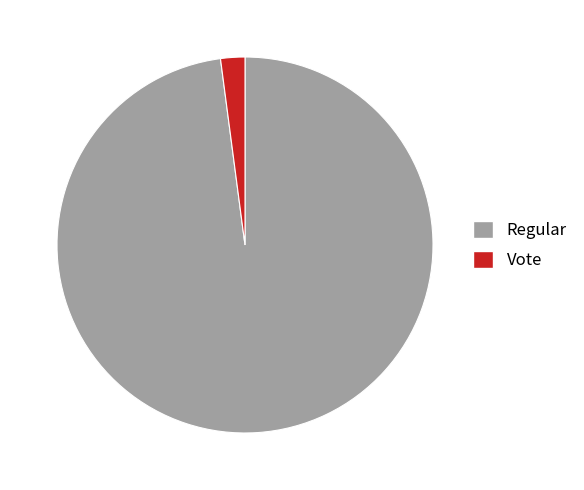

The Vote slice represents 2% of the pie. True or false?

True